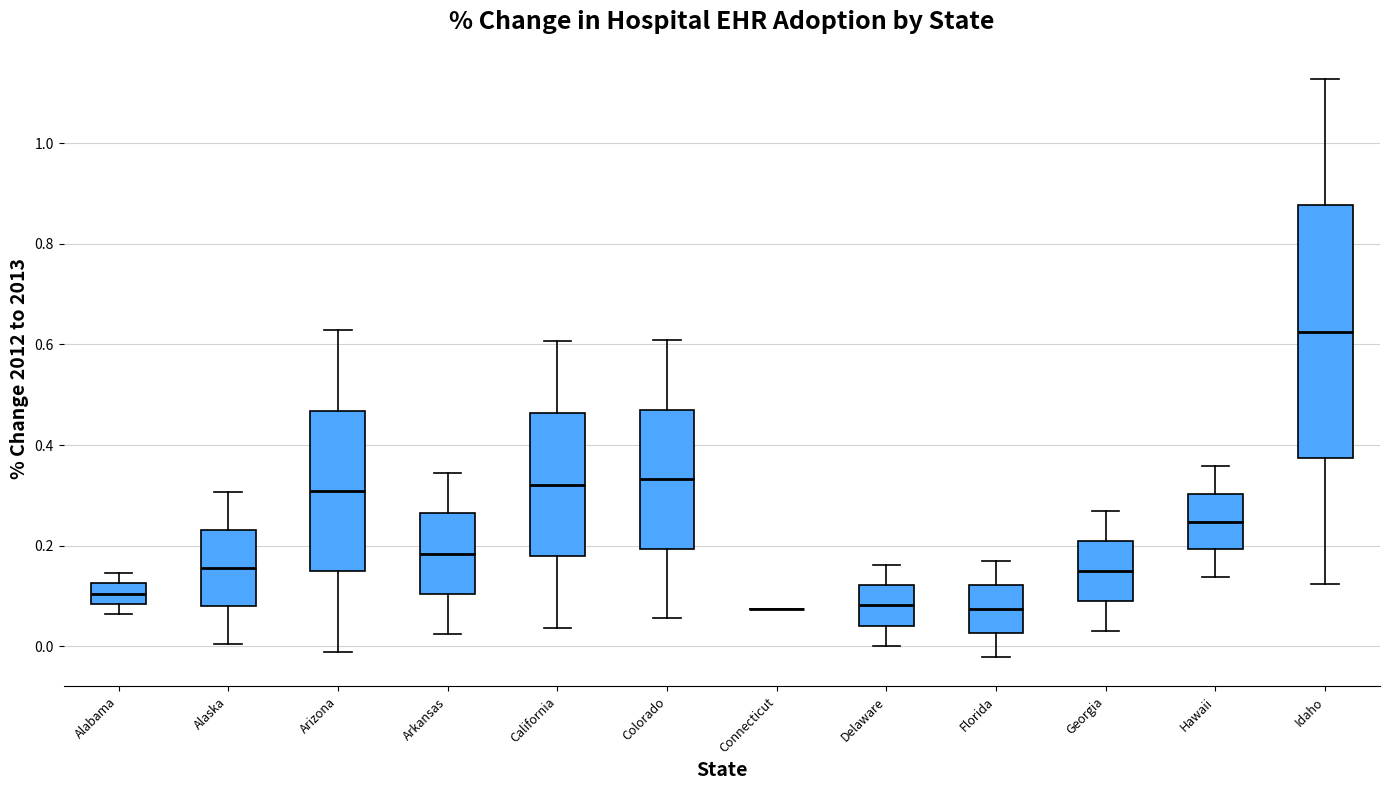

Reading left to right, read every box against the y-axis: the position of its median line, the range the box covers, and the ends of its whiskers. The values are not printed on the chart, so give them approximately, as read against the axis.

Alabama: median 0.10, box 0.08 to 0.12, whiskers 0.06 to 0.14
Alaska: median 0.16, box 0.08 to 0.24, whiskers 0.00 to 0.30
Arizona: median 0.30, box 0.14 to 0.46, whiskers -0.02 to 0.62
Arkansas: median 0.18, box 0.10 to 0.26, whiskers 0.02 to 0.34
California: median 0.32, box 0.18 to 0.46, whiskers 0.04 to 0.60
Colorado: median 0.34, box 0.20 to 0.48, whiskers 0.06 to 0.60
Connecticut: box collapsed to a line at 0.08, whiskers 0.08 to 0.08
Delaware: median 0.08, box 0.04 to 0.12, whiskers 0.00 to 0.16
Florida: median 0.08, box 0.02 to 0.12, whiskers -0.02 to 0.18
Georgia: median 0.14, box 0.08 to 0.20, whiskers 0.04 to 0.26
Hawaii: median 0.24, box 0.20 to 0.30, whiskers 0.14 to 0.36
Idaho: median 0.62, box 0.38 to 0.88, whiskers 0.12 to 1.12